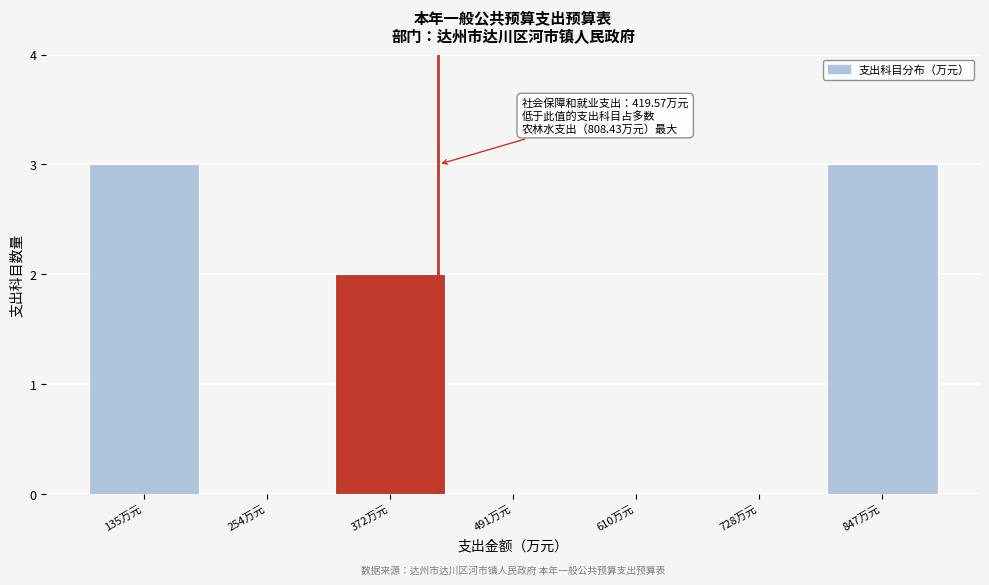

Reading left to right, extract all data points from this chart.

135万元=3	254万元=0	372万元=2	491万元=0	610万元=0	728万元=0	847万元=3